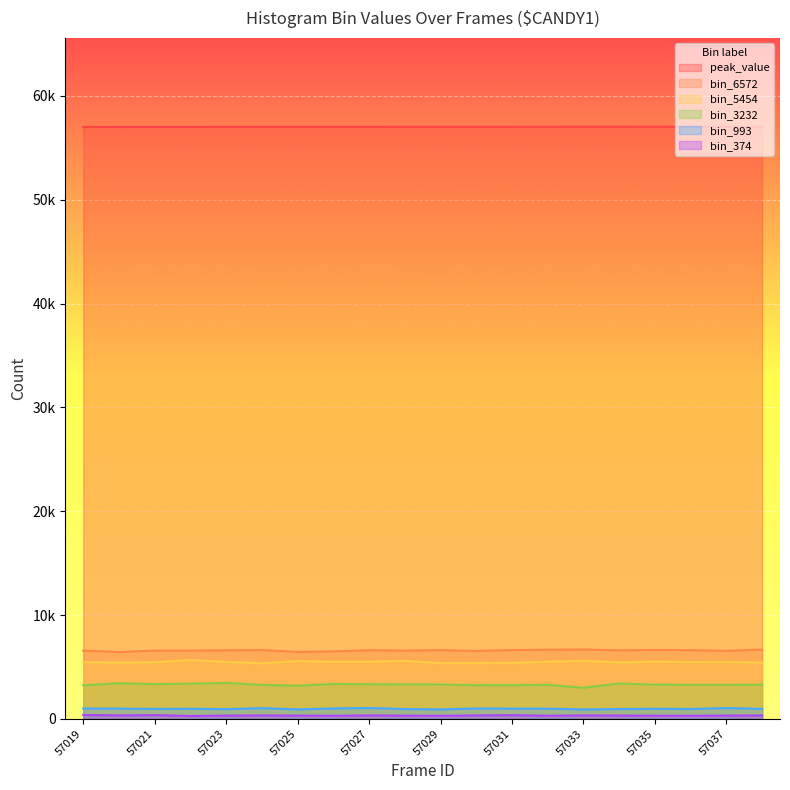

What are all the series names shown in the legend?

peak_value, bin_6572, bin_5454, bin_3232, bin_993, bin_374